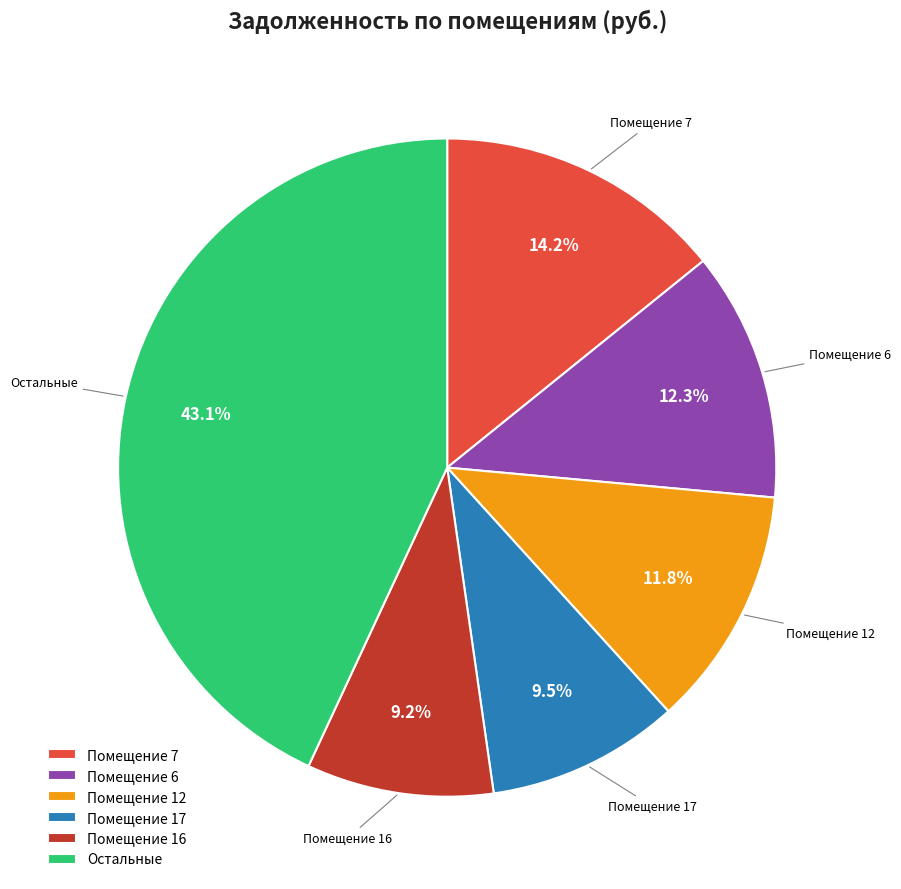

Which category has the biggest portion of the pie?

Остальные